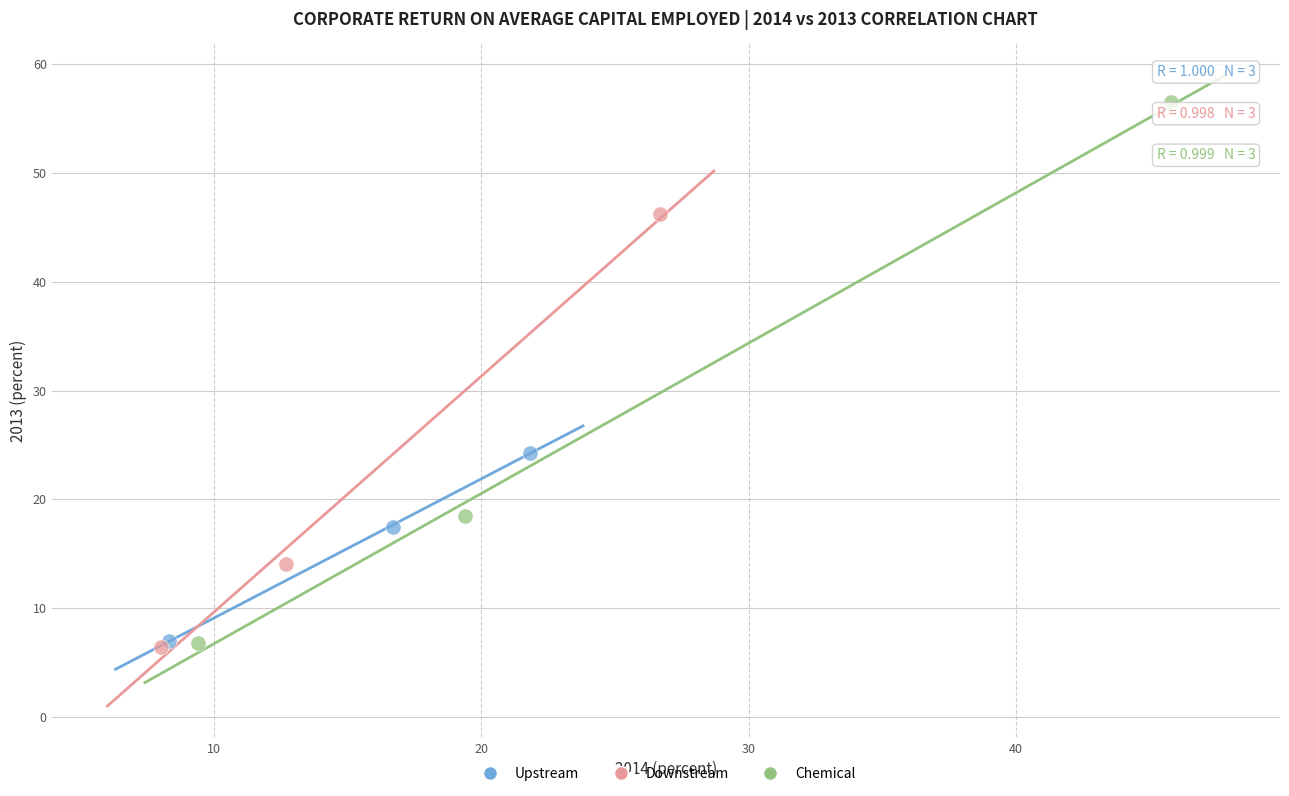

Which series reaches the maximum Y coordinate?

Chemical